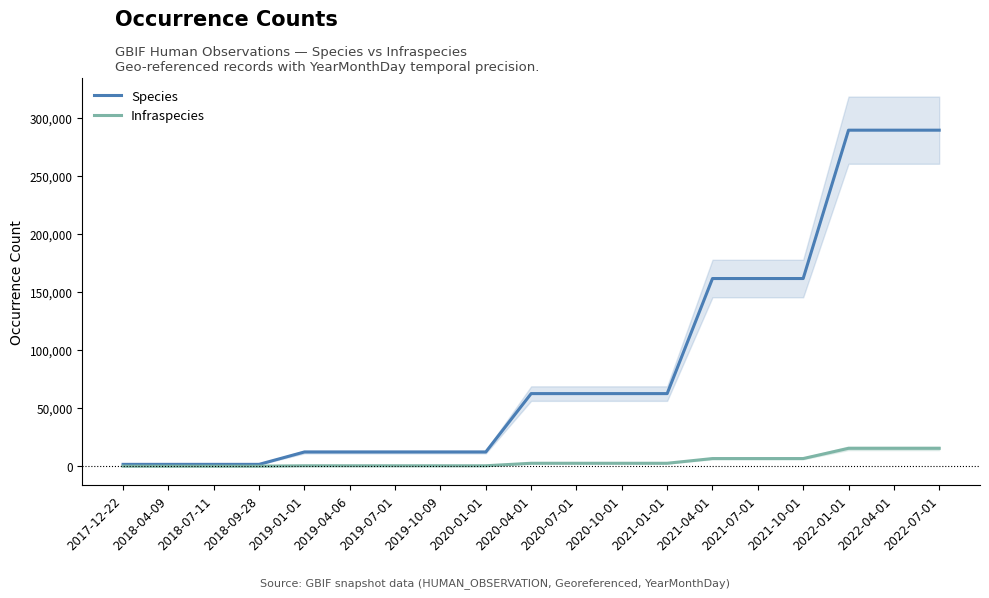

Does the chart have visible grid lines?

No